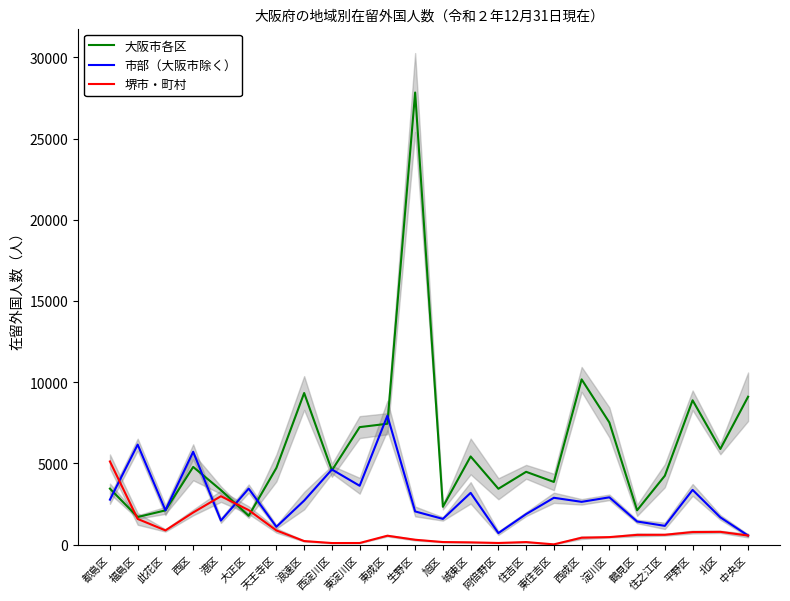

Is this an area chart (filled region under the line)?

No